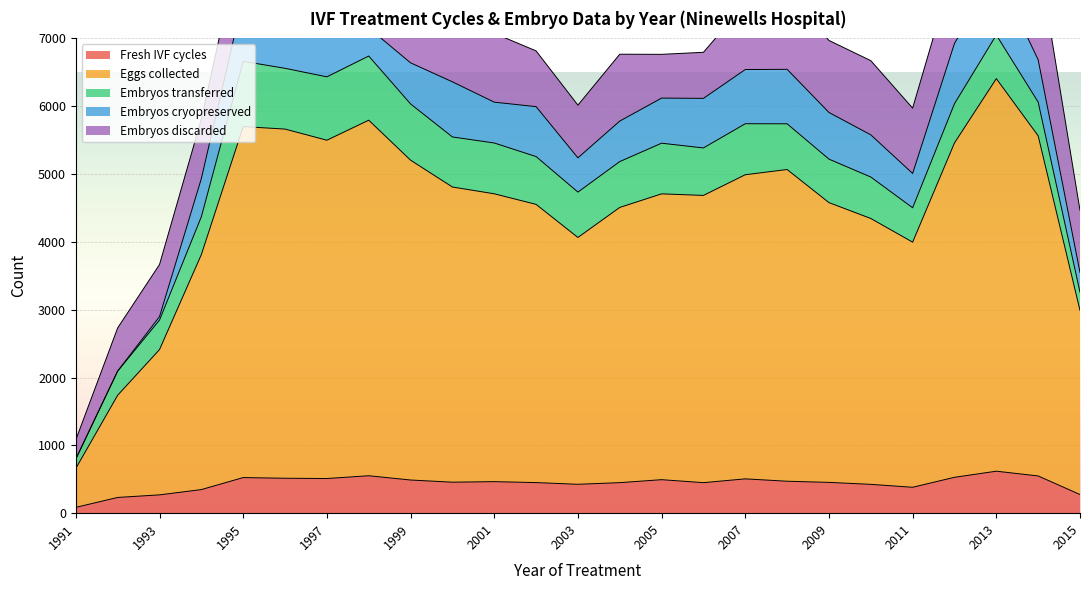

Which series has the largest range (max minus min)?

Eggs collected